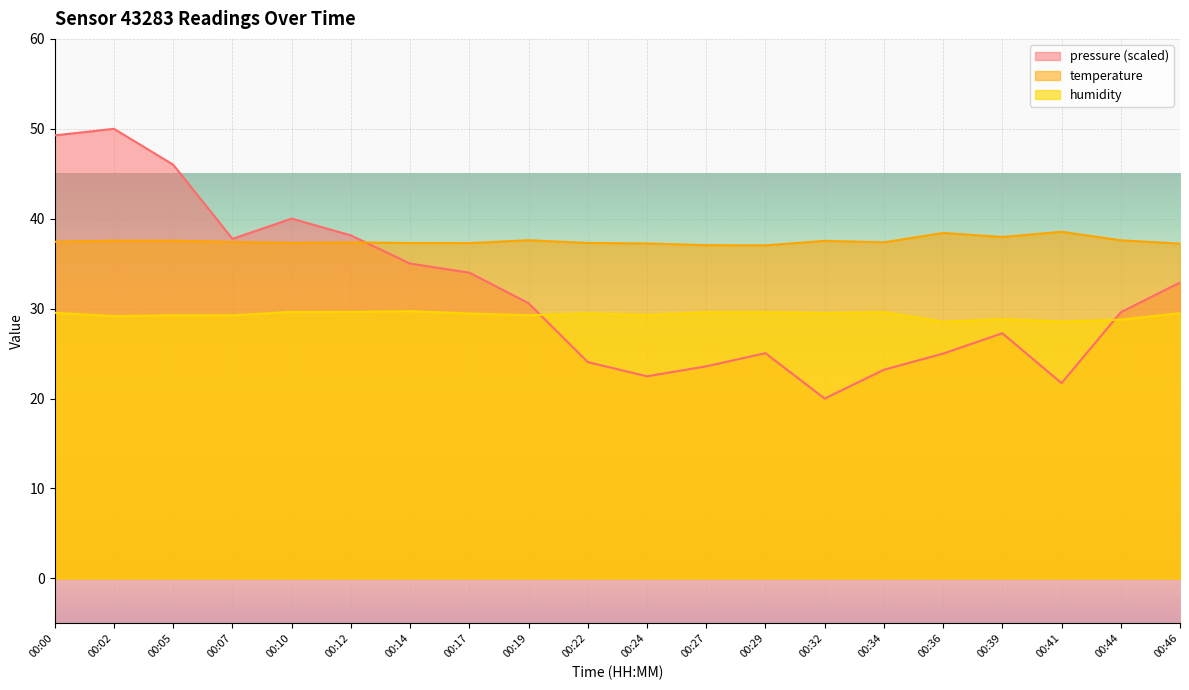

True or false: pressure and humidity cross at least once.

True